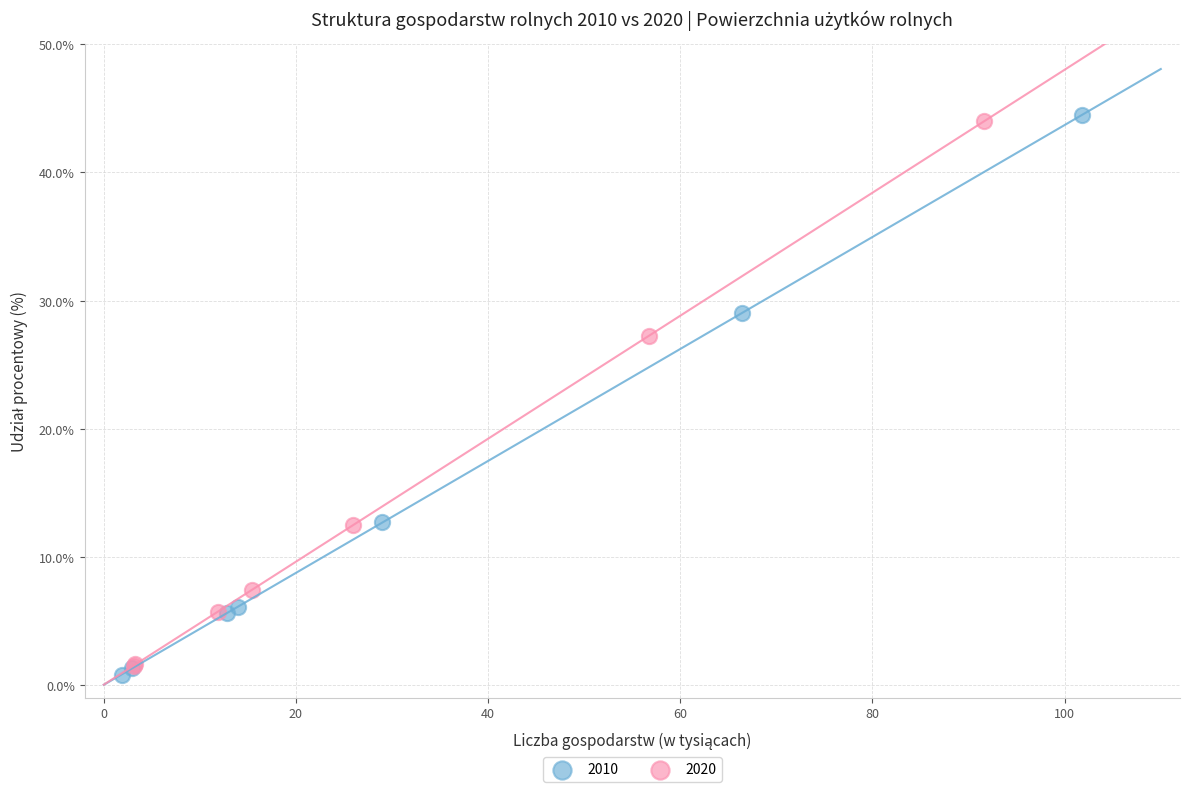

Which series has the widest spread of Y values?

2010